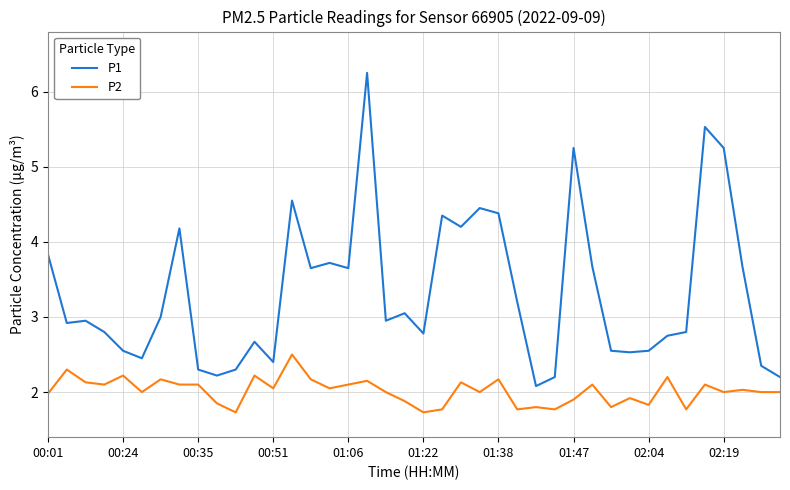

True or false: P1 and P2 intersect in this chart.

False